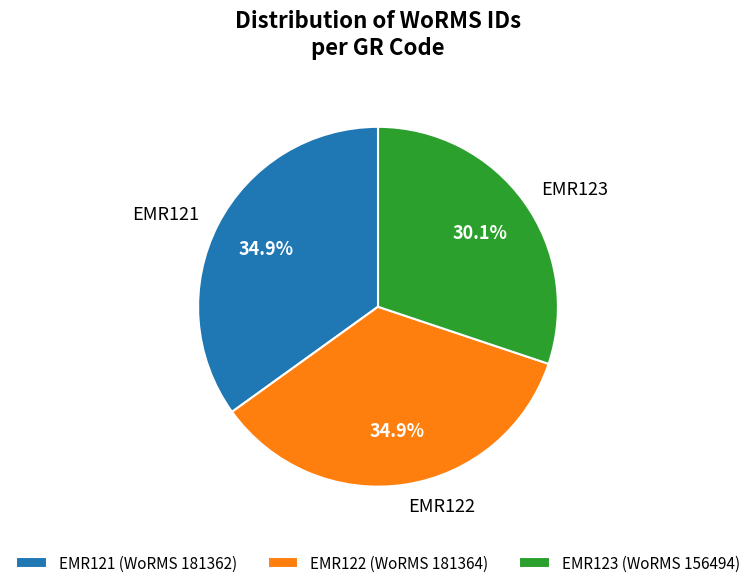

How many segments does this pie chart have?

3